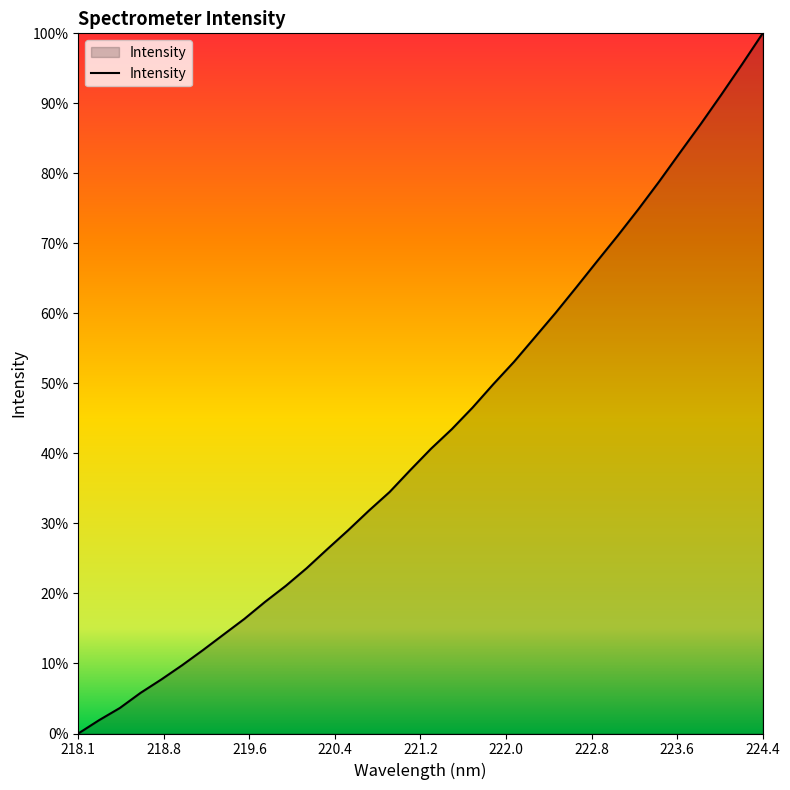

True or false: the data has more than 2 interior local peaks.

False